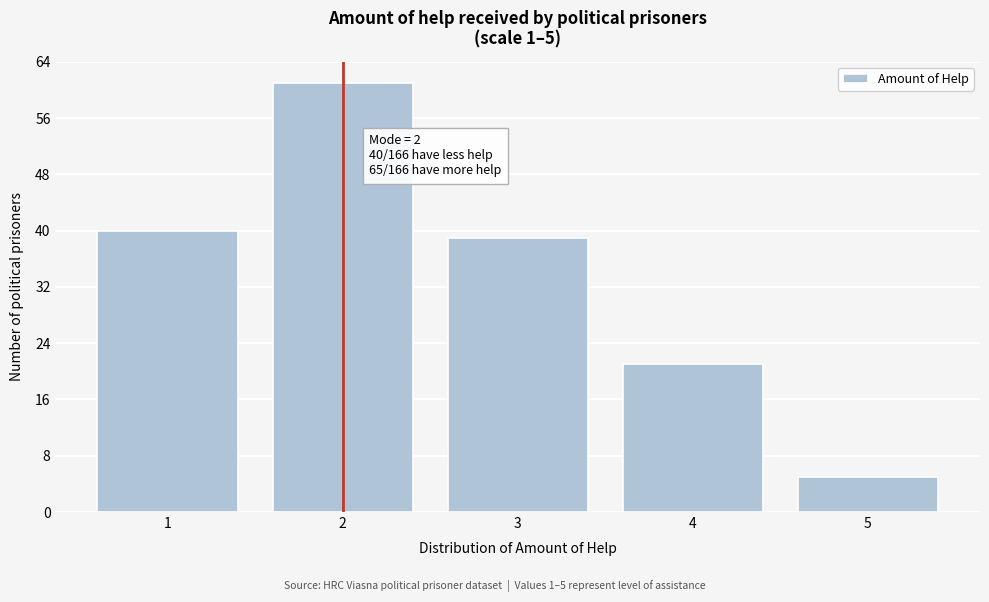

Reading left to right, transcribe all the data shown in this chart.

40	61	39	21	5